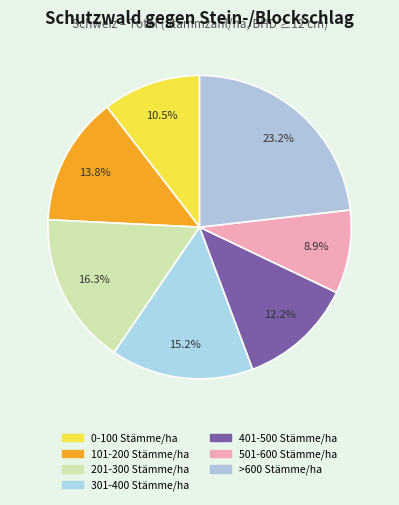

Rank the categories by value from lowest to highest.

501-600 Stämme/ha, 0-100 Stämme/ha, 401-500 Stämme/ha, 101-200 Stämme/ha, 301-400 Stämme/ha, 201-300 Stämme/ha, >600 Stämme/ha